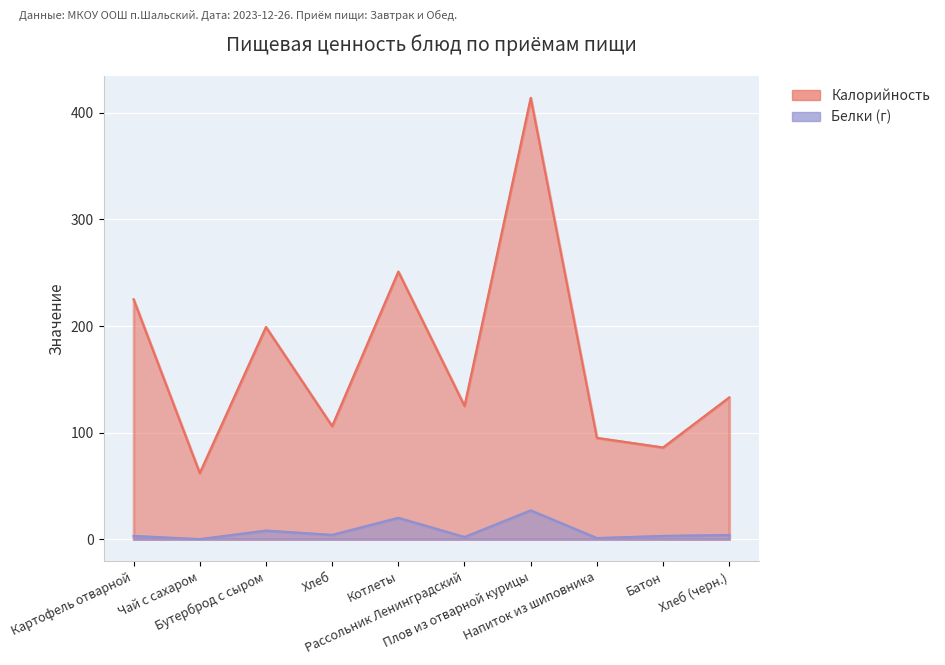

The value of Калорийность at Напиток из шиповника is 46.5. True or false?

False